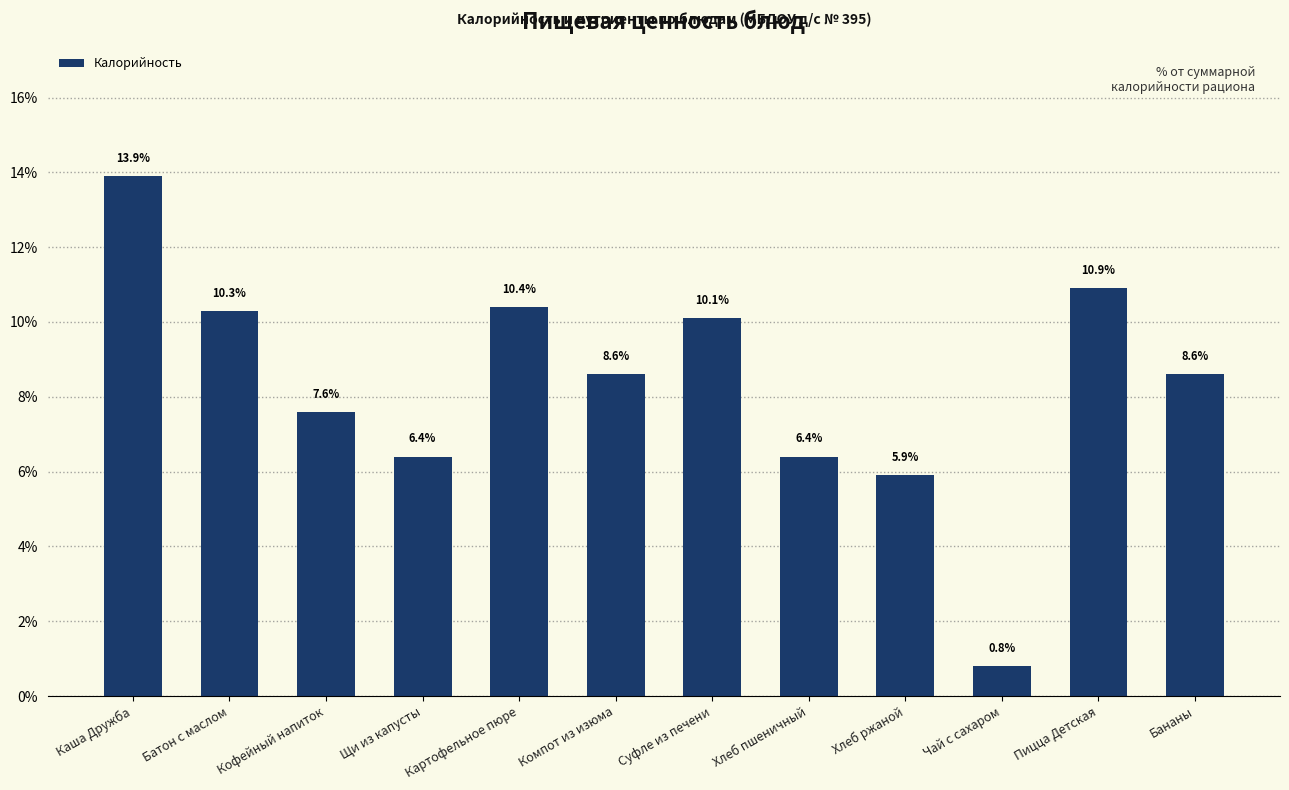

Is it true that the value at Каша Дружба is 22.9?

False